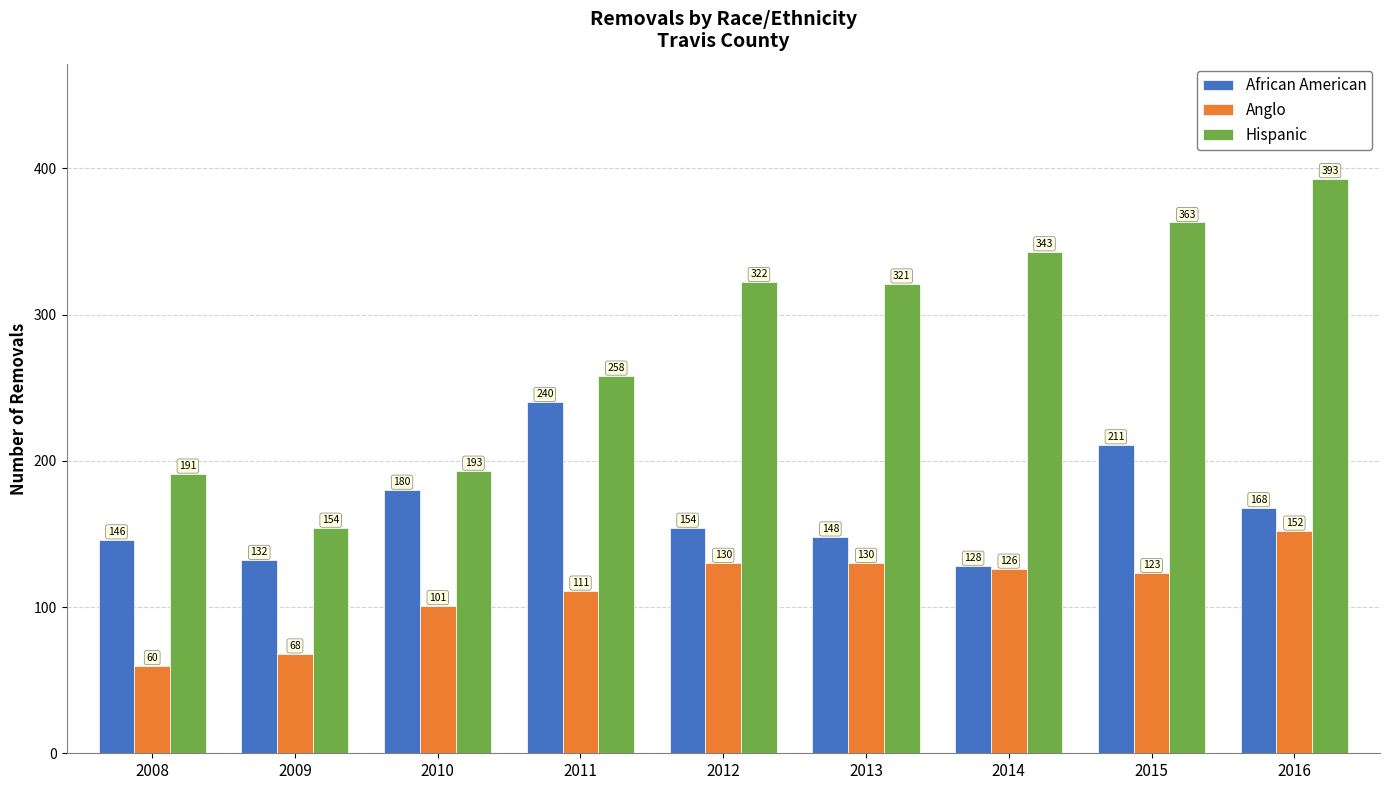

What is the difference between the maximum and second lowest values in the Hispanic series?

202